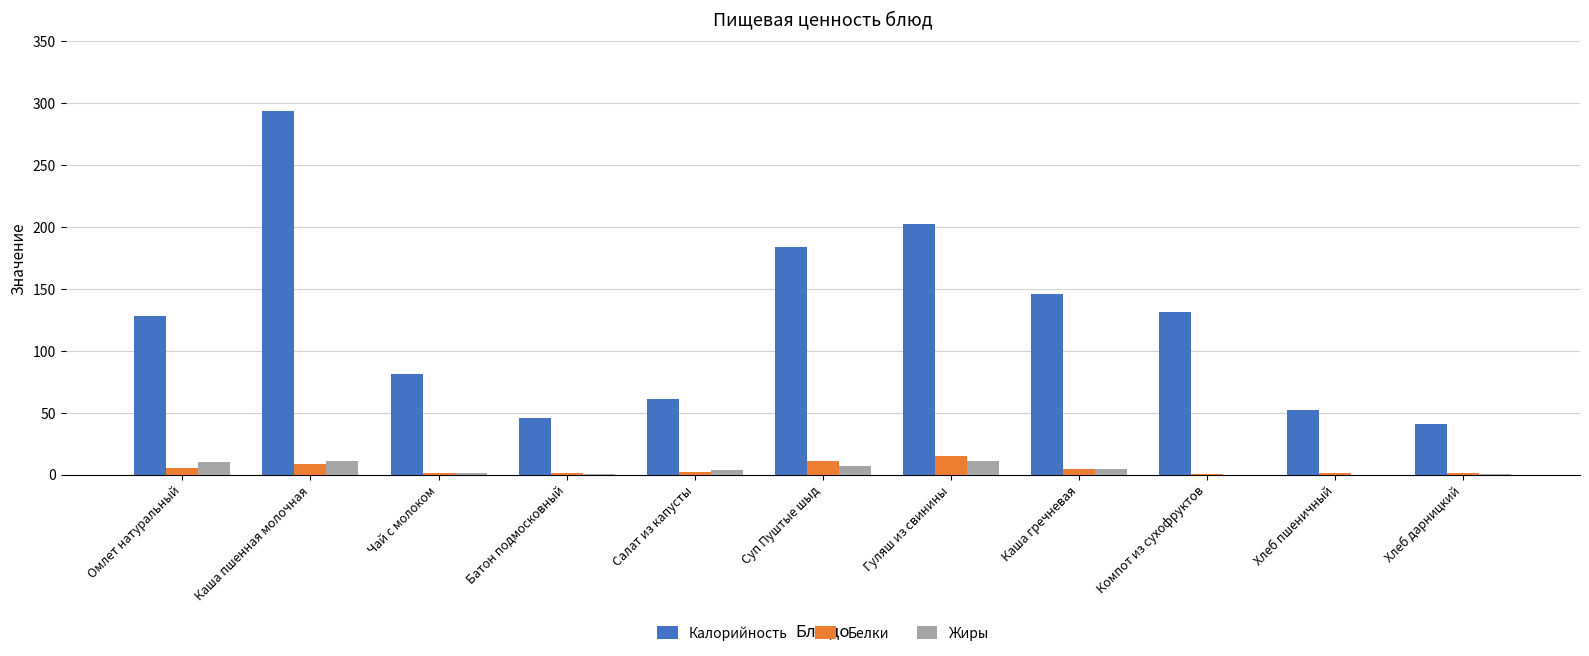

At which label is Калорийность closest to 167?

Суп Пуштые шыд